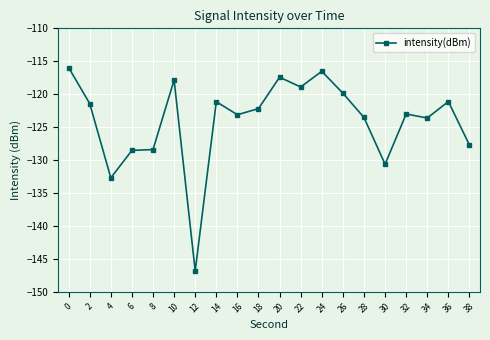

What is the difference between the values at 26 and 18?

2.3